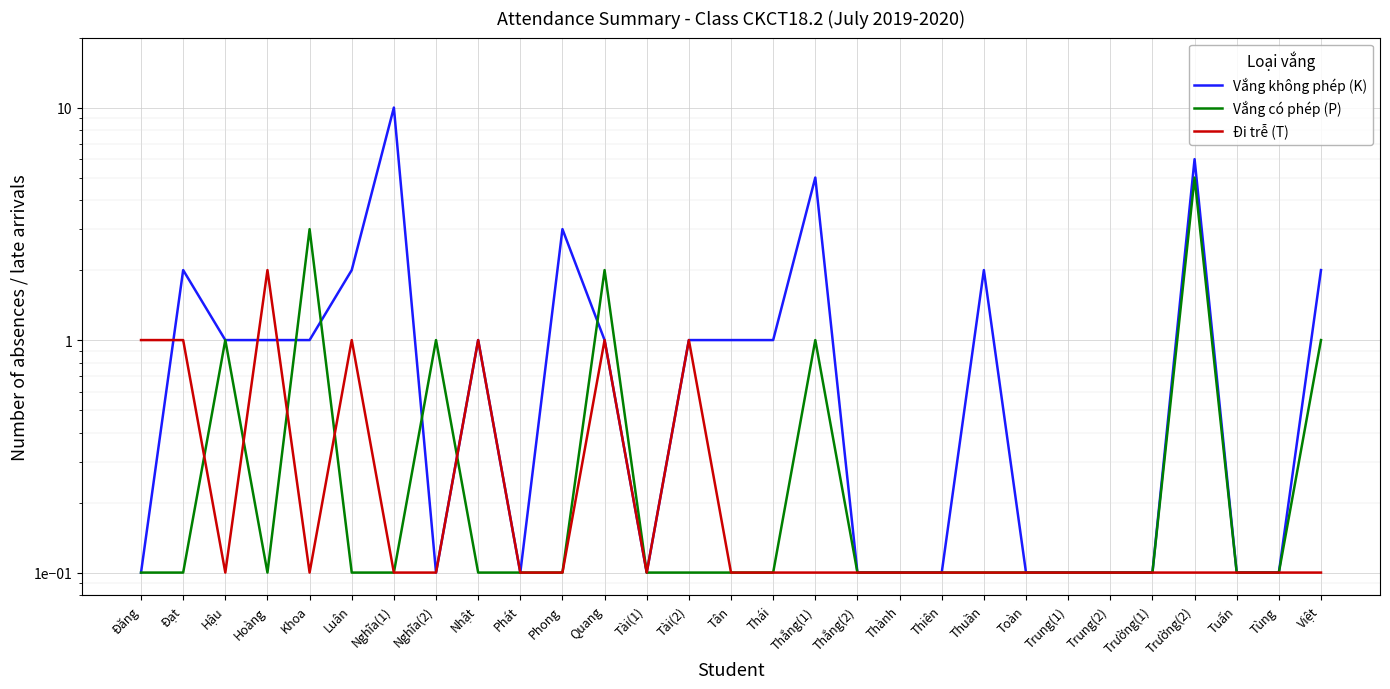

What is the label of the 26th point from the right?

Hoàng